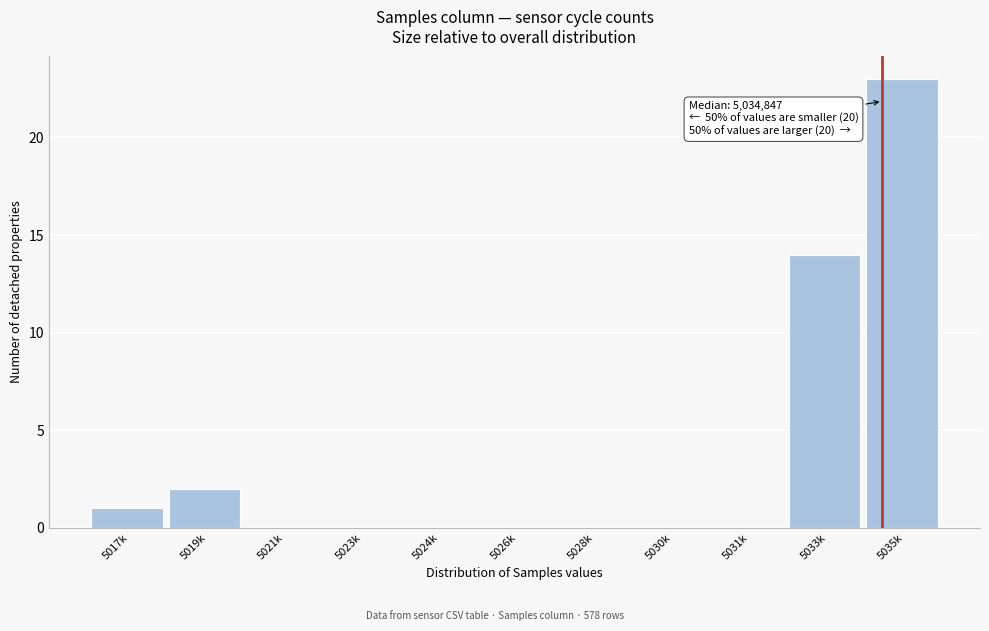

Reading right to left, extract all data points from this chart.

5035k=23	5033k=14	5031k=0	5030k=0	5028k=0	5026k=0	5024k=0	5023k=0	5021k=0	5019k=2	5017k=1